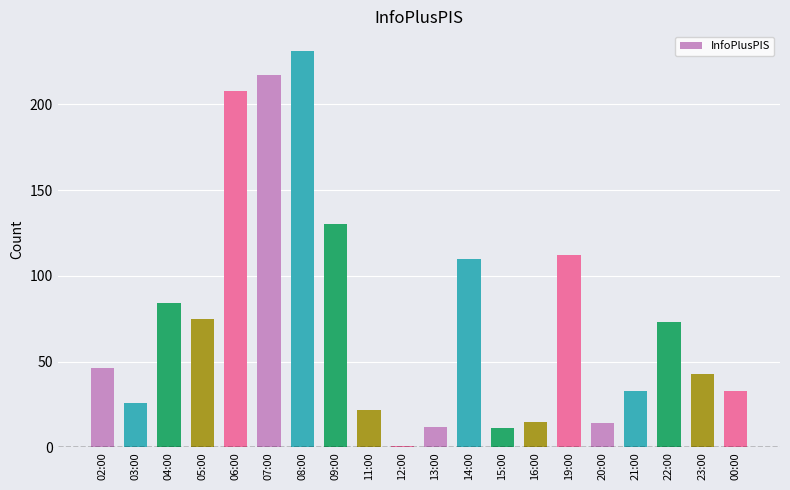

The chart shows a value of 130 at 09:00. True or false?

True